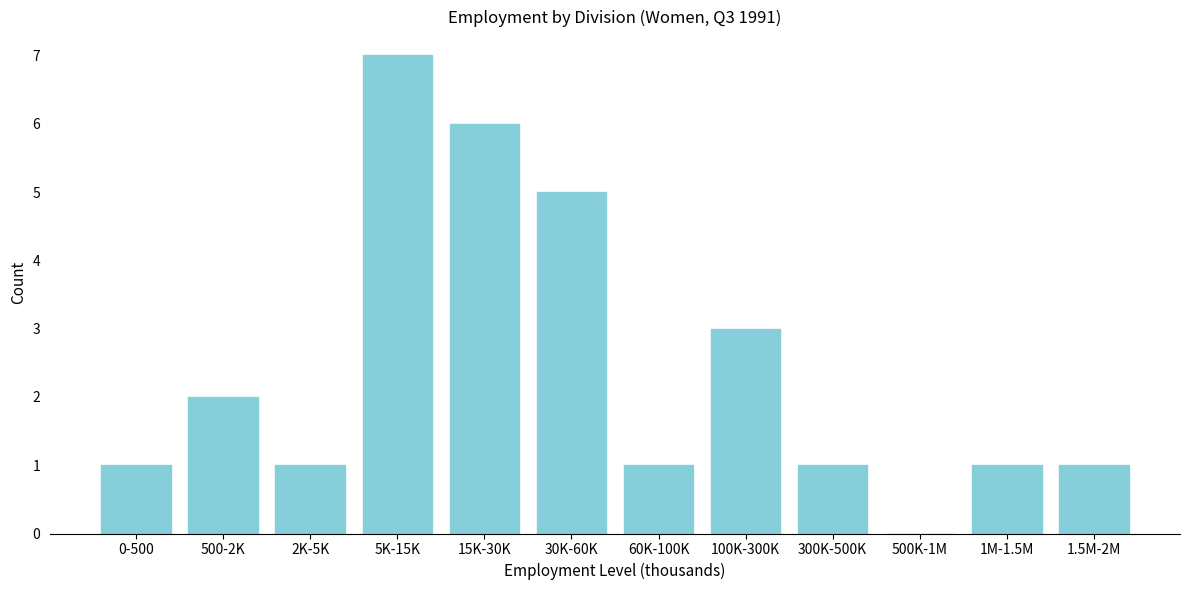

Reading left to right, extract all data points from this chart.

0-500=1	500-2K=2	2K-5K=1	5K-15K=7	15K-30K=6	30K-60K=5	60K-100K=1	100K-300K=3	300K-500K=1	500K-1M=0	1M-1.5M=1	1.5M-2M=1